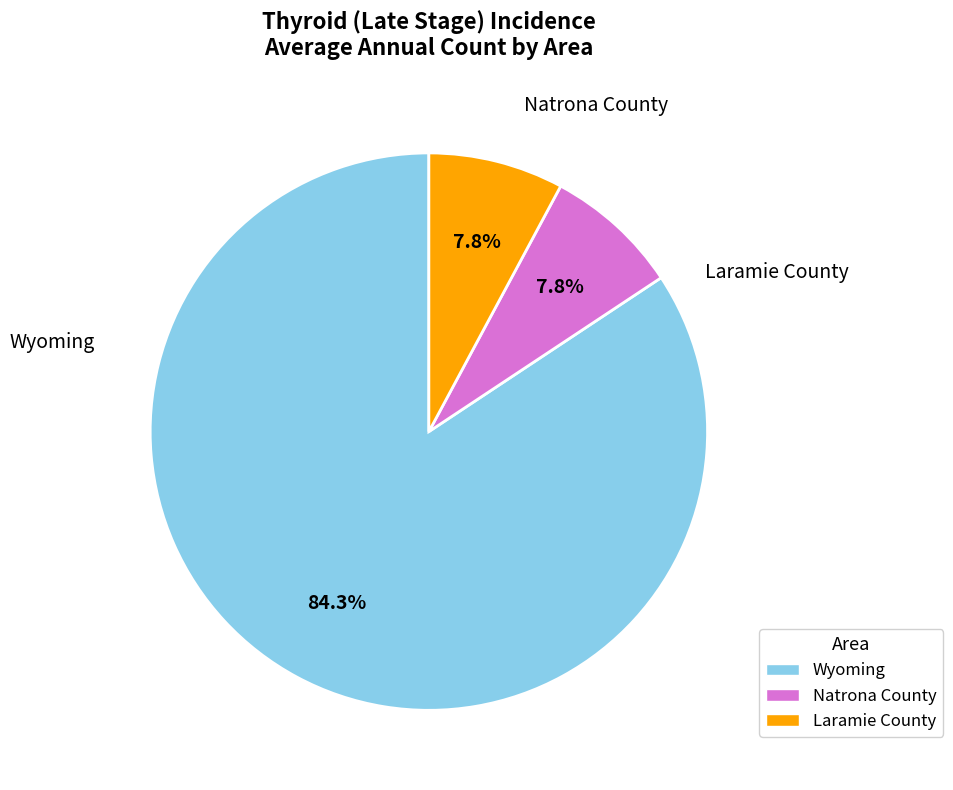

Is the sum of Wyoming and Laramie County greater than half?

Yes